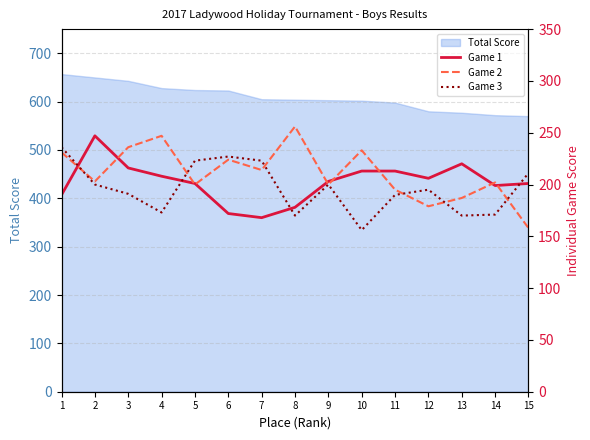

How many data points in Game 2 are less than 203?

7